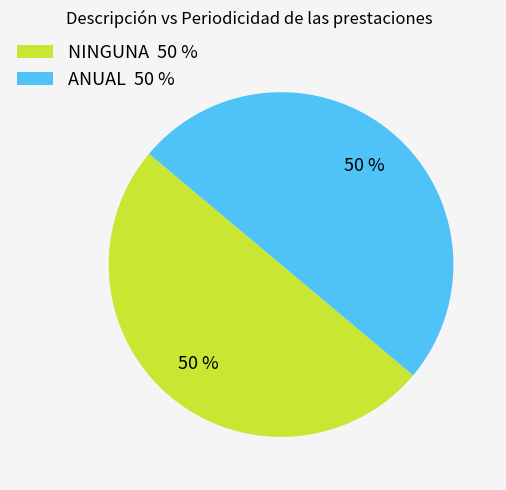

To the nearest percent, what is the difference between the NINGUNA and ANUAL slice percentages?

0%